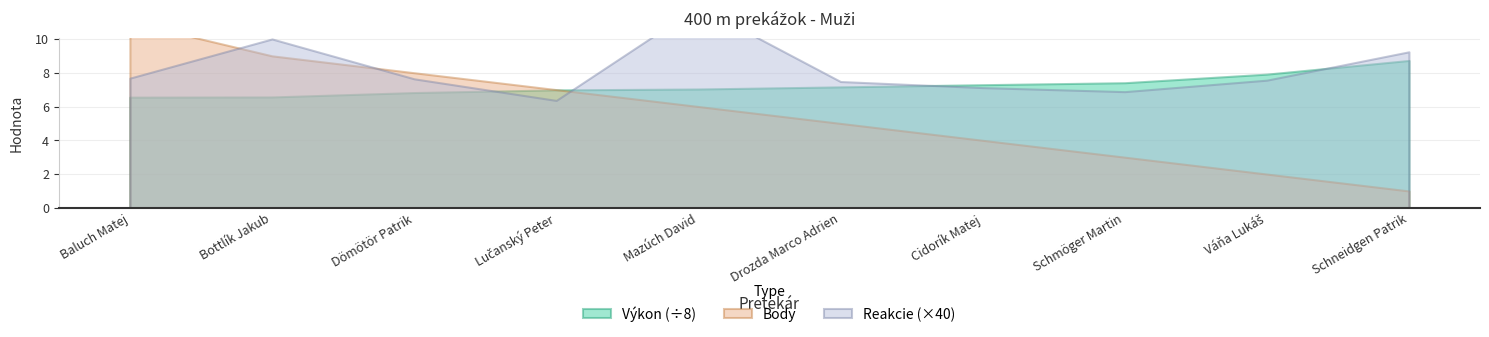

The value of Body at Schmöger Martin is 4.1. True or false?

False